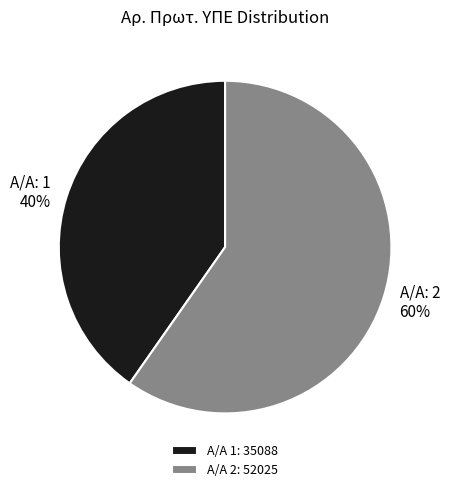

The Α/Α 2: 52025 slice represents 54% of the pie. True or false?

False